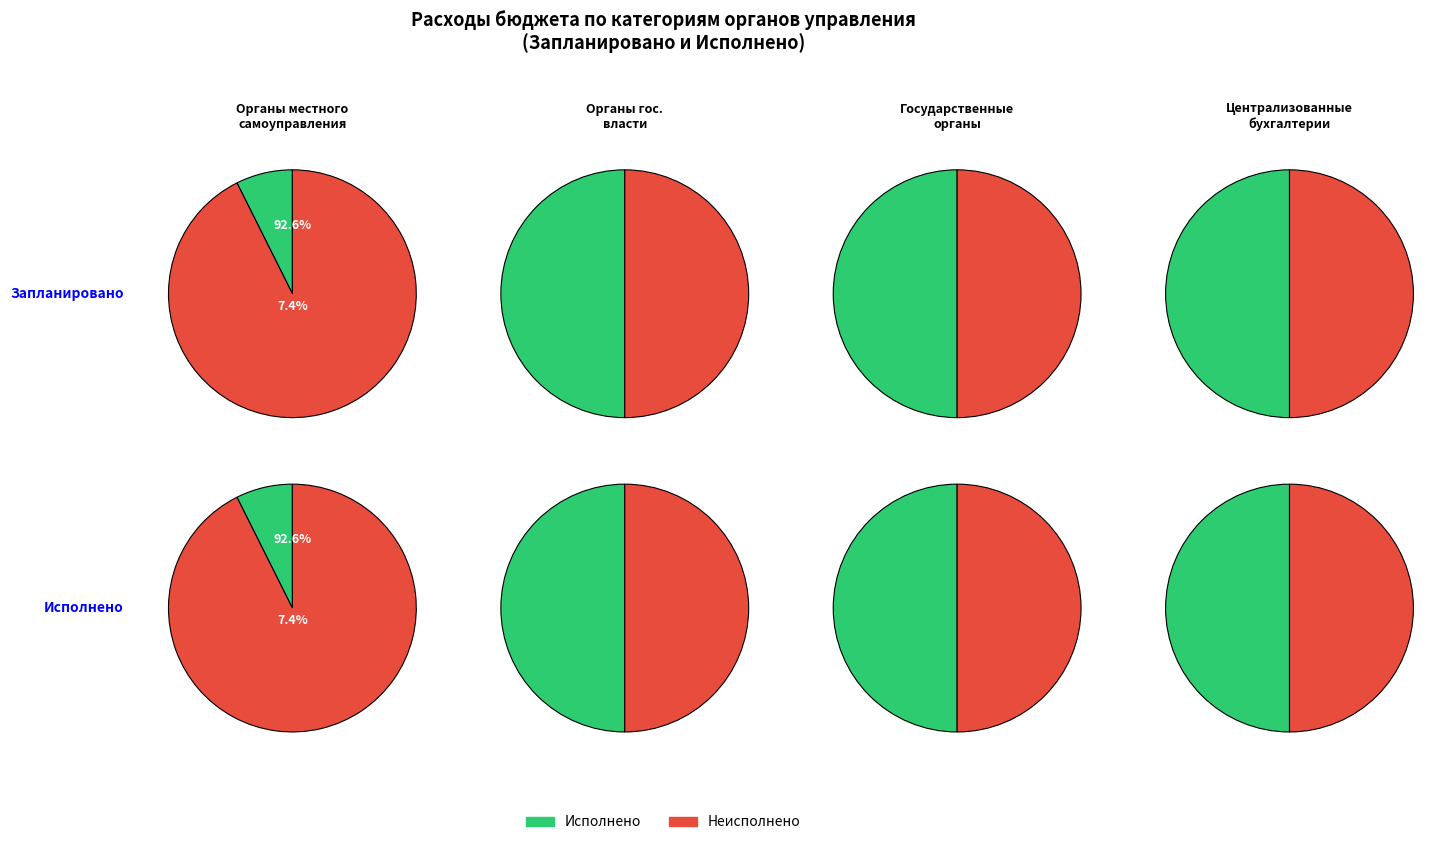

To the nearest percent, what is the difference between the 0 and 3 slice percentages?

100%